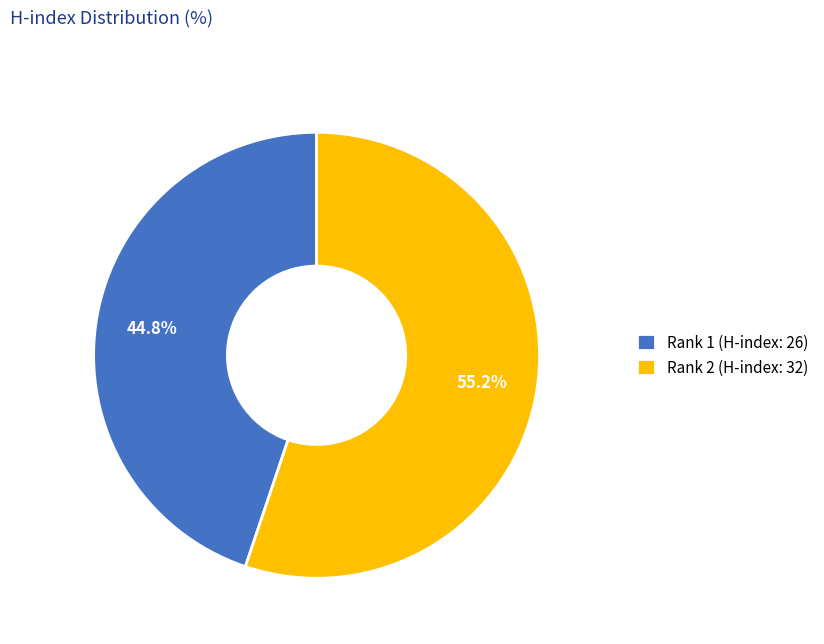

What is the ratio of the value at Rank 1 (H-index: 26) to the value at Rank 2 (H-index: 32)?

0.8